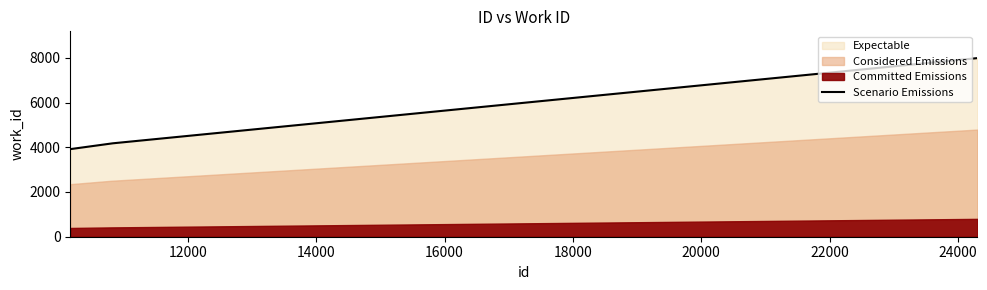

Reading right to left, extract all data points from this chart.

7984	4167	3916